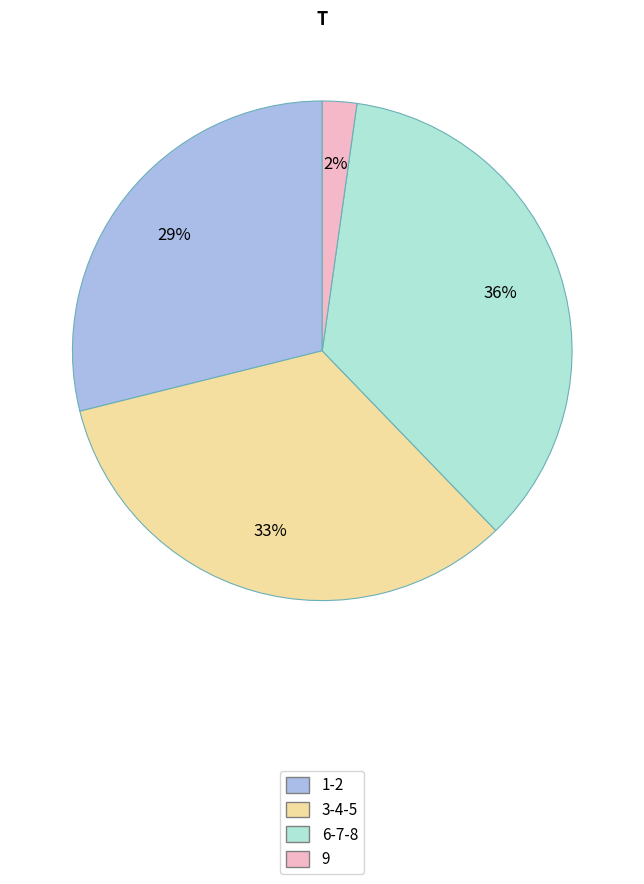

Is there a majority slice in this chart?

No